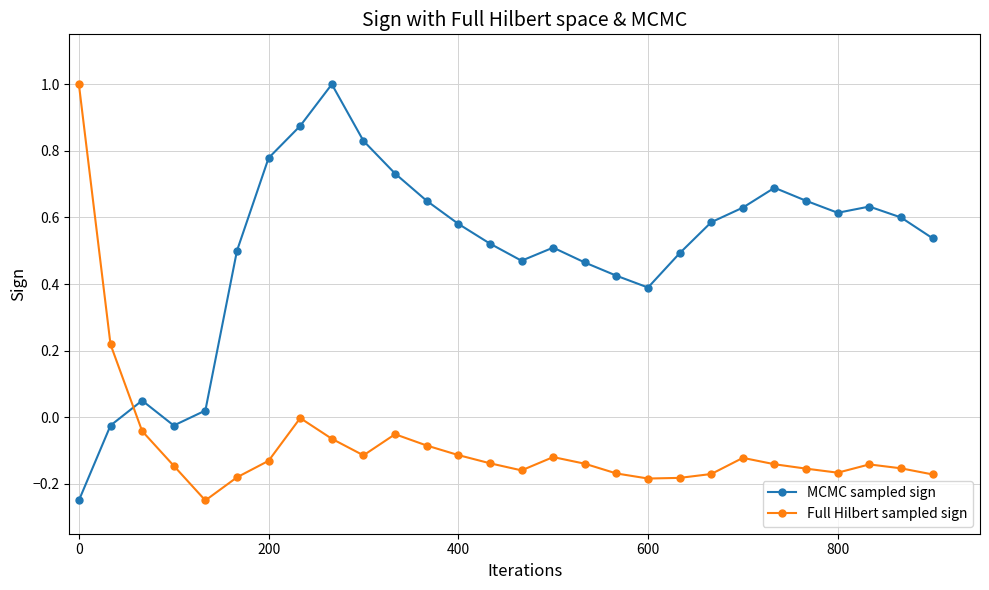

True or false: MCMC sampled sign and Full Hilbert sampled sign intersect in this chart.

True